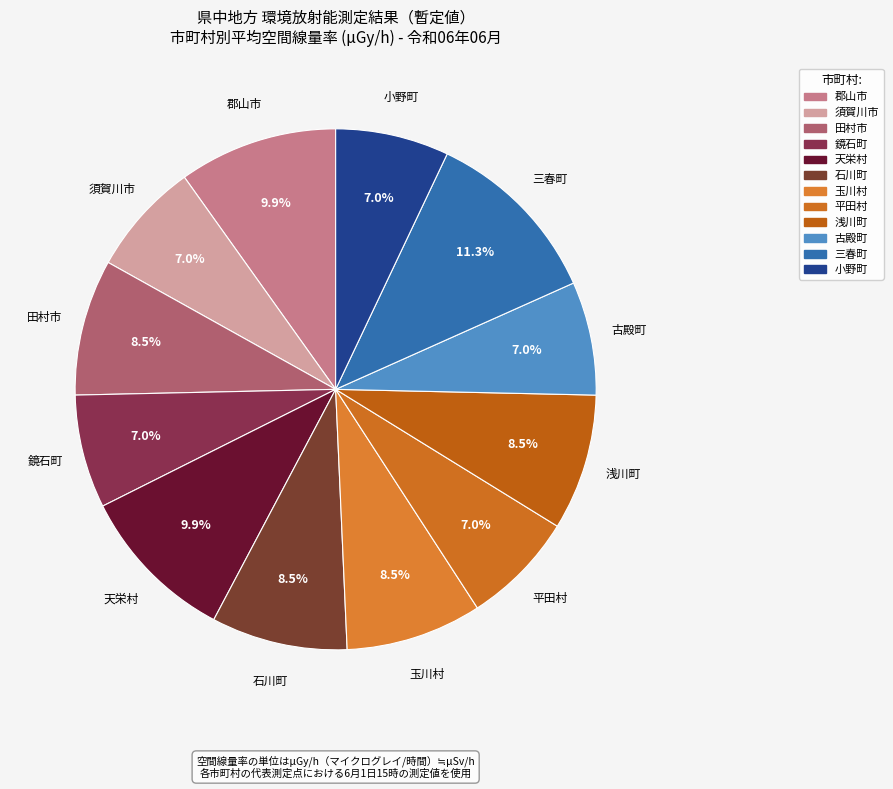

How many slices are in this pie chart?

12